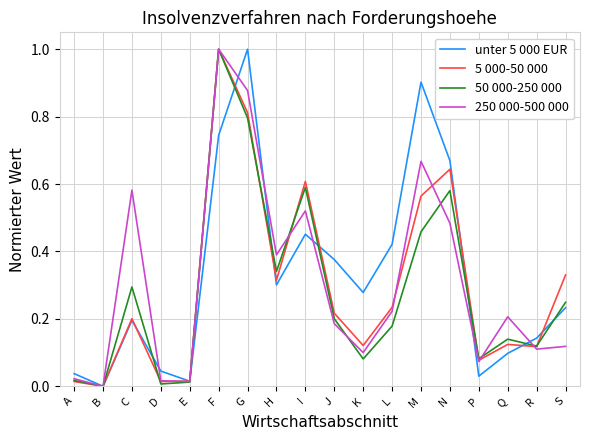

What is the total value across all series at C?

1.3